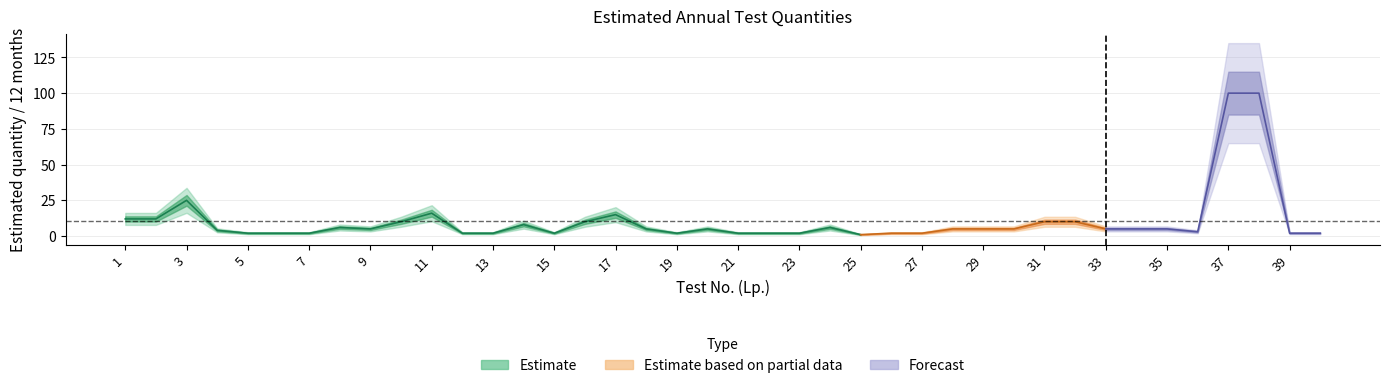

Reading left to right, extract all data points from this chart.

1=12	2=12	3=25	4=4	5=2	6=2	7=2	8=6	9=5	10=10	11=16	12=2	13=2	14=8	15=2	16=10	17=15	18=5	19=2	20=5	21=2	22=2	23=2	24=6	25=1	26=2	27=2	28=5	29=5	30=5	31=10	32=10	33=5	34=5	35=5	36=3	37=100	38=100	39=2	40=2